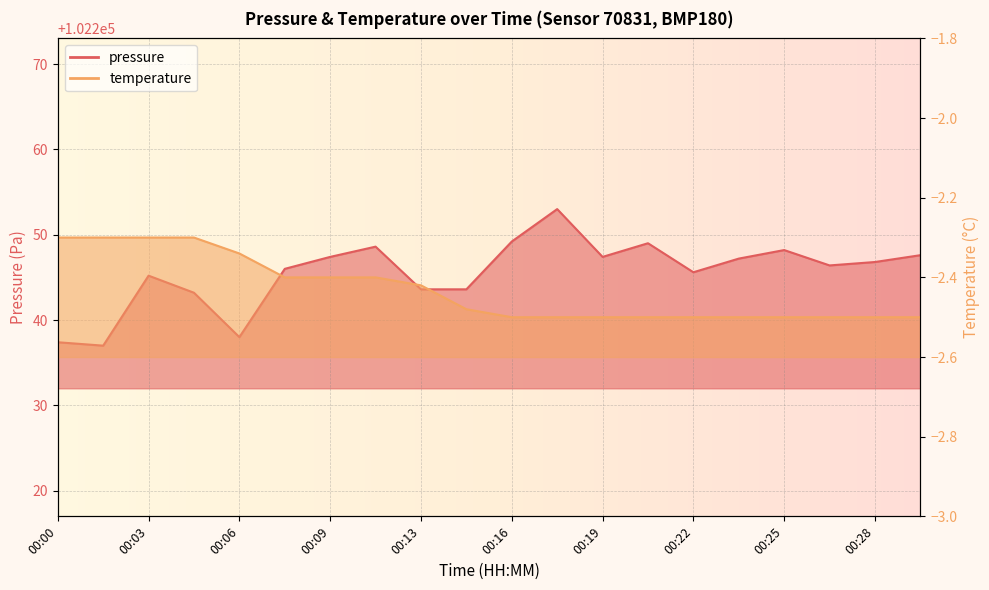

True or false: temperature has more than 1 interior local peaks.

False